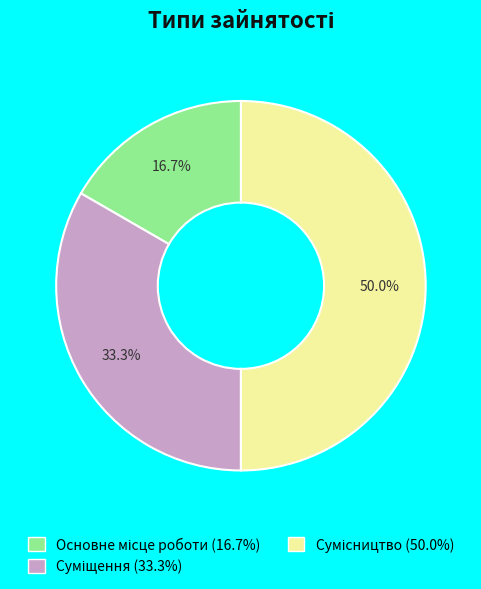

How many segments does this pie chart have?

3